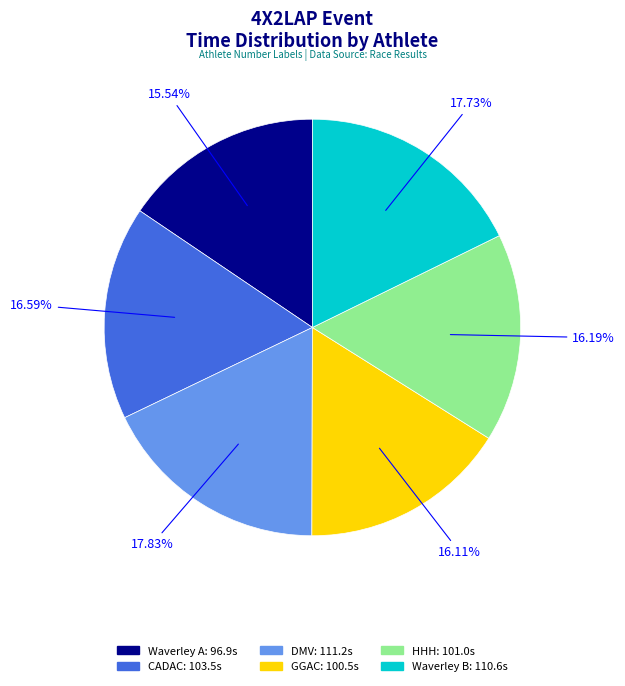

Does any single category account for the majority?

No